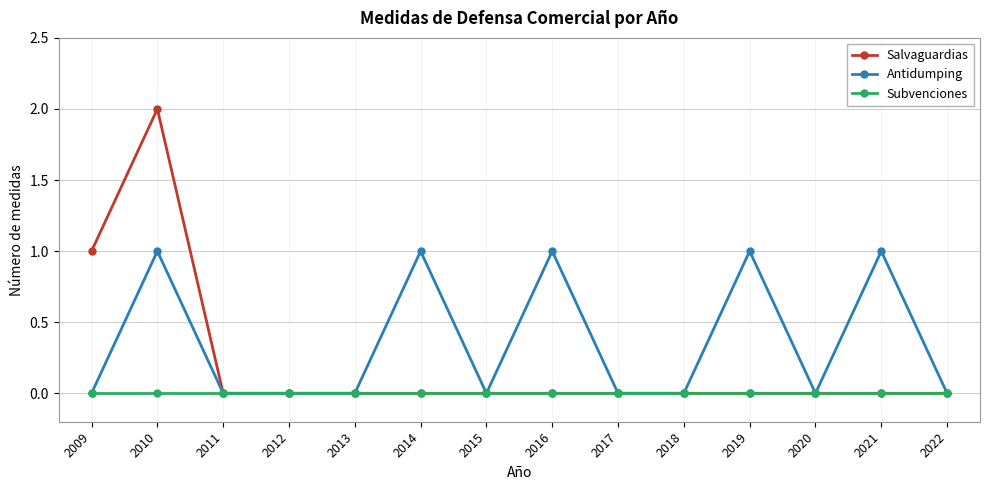

True or false: Subvenciones has a value of 0 at 2009.

True